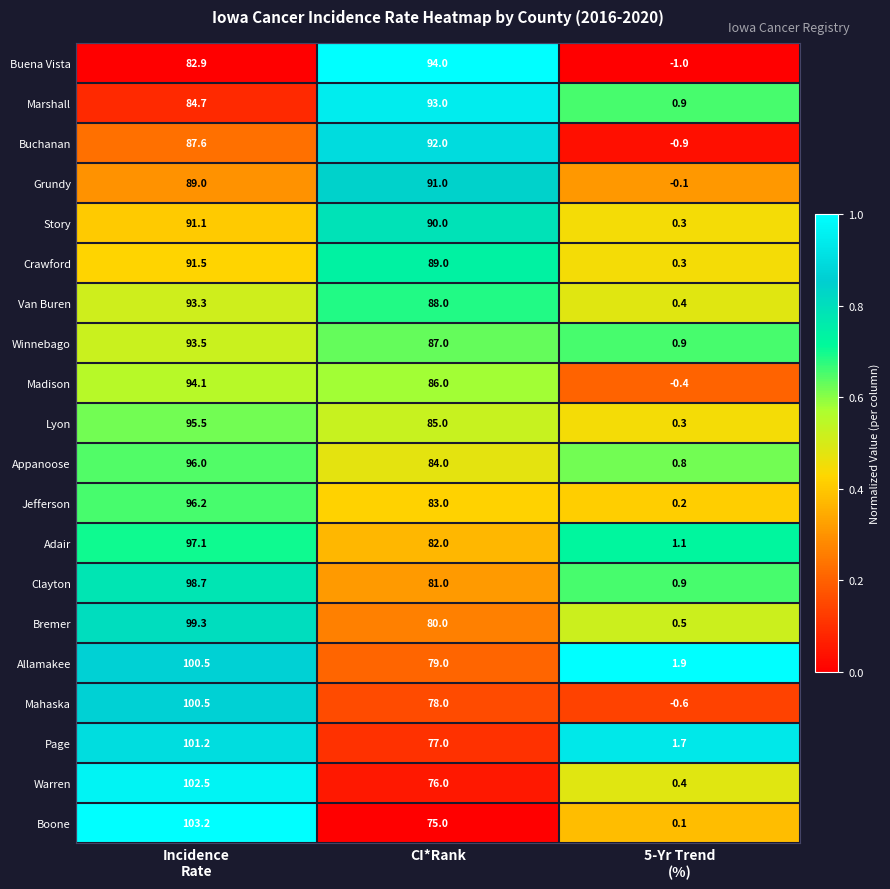

What is the average value of the Appanoose series?

60.3